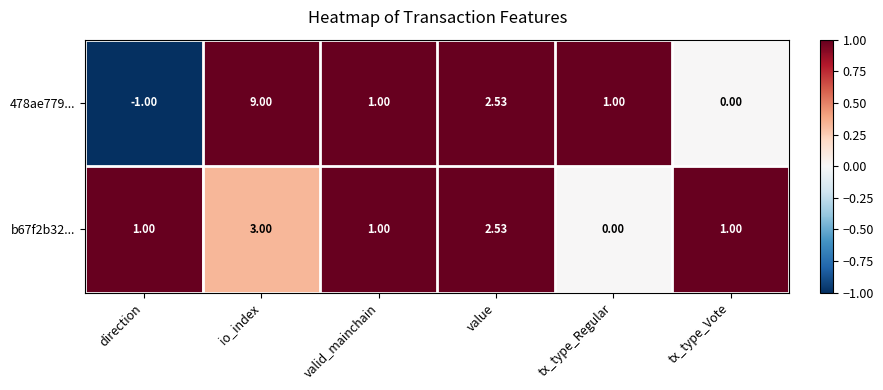

What is the maximum value shown in the chart?

9.0